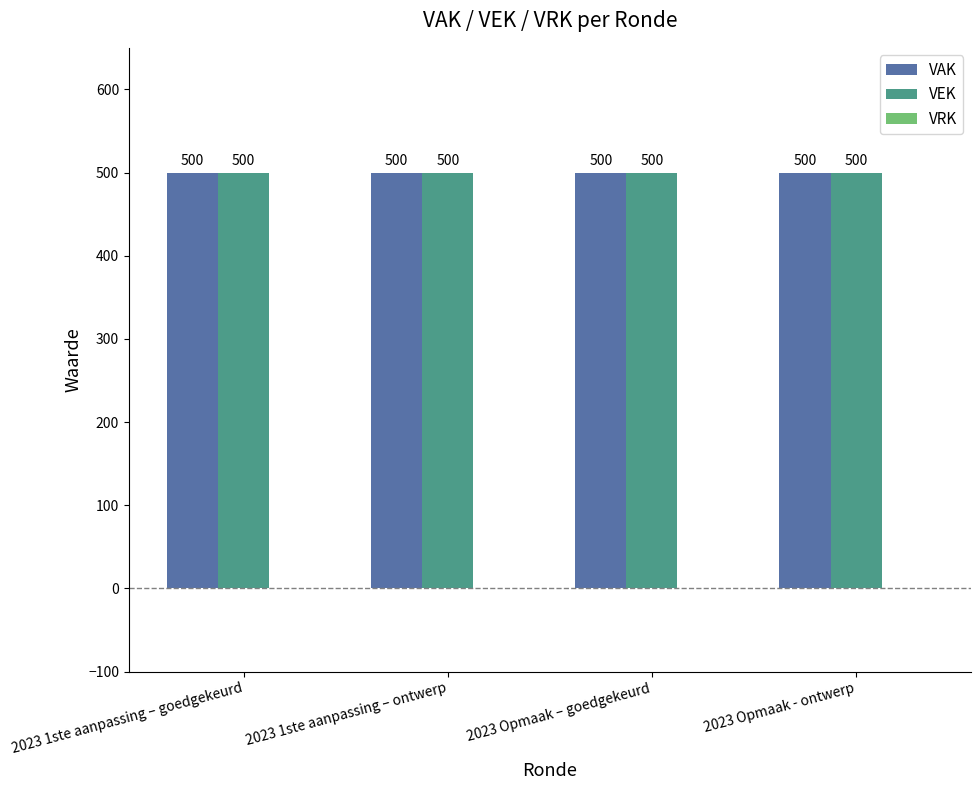

Rank the series at 2023 1ste aanpassing – ontwerp from lowest to highest value.

VRK, VAK, VEK